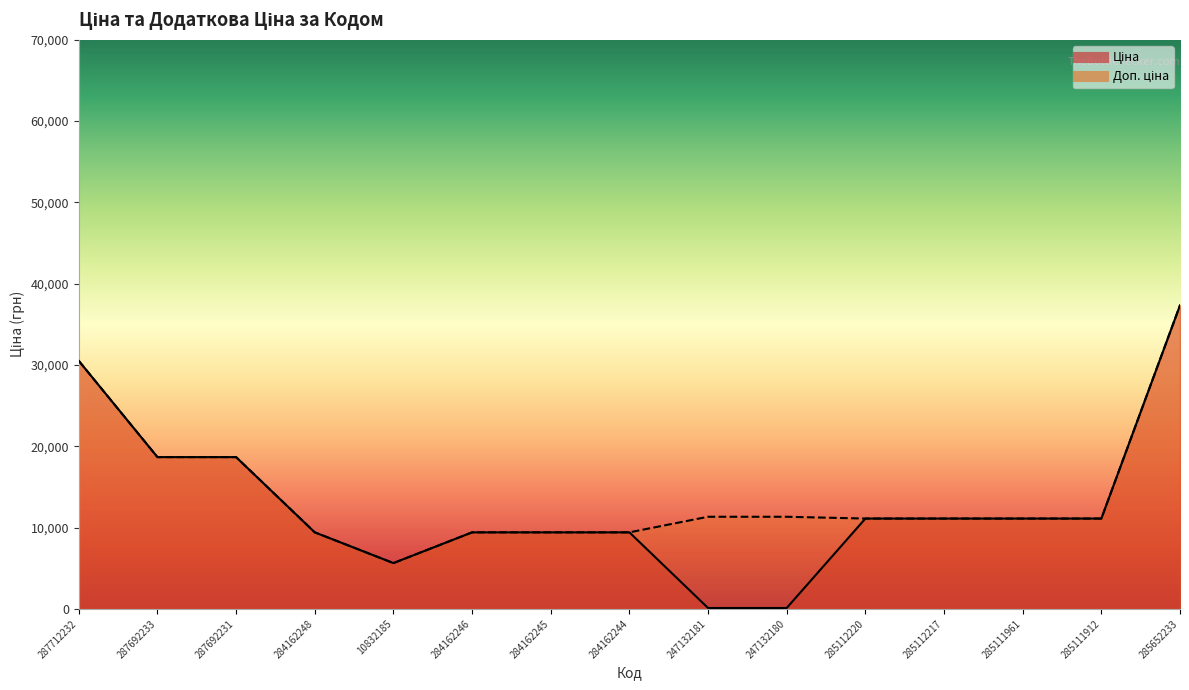

List the labels in order of Ціна value, smallest first.

247132181, 247132180, 10832185, 284162248, 284162246, 284162245, 284162244, 285112220, 285112217, 285111961, 285111912, 287692233, 287692231, 287712232, 285652233